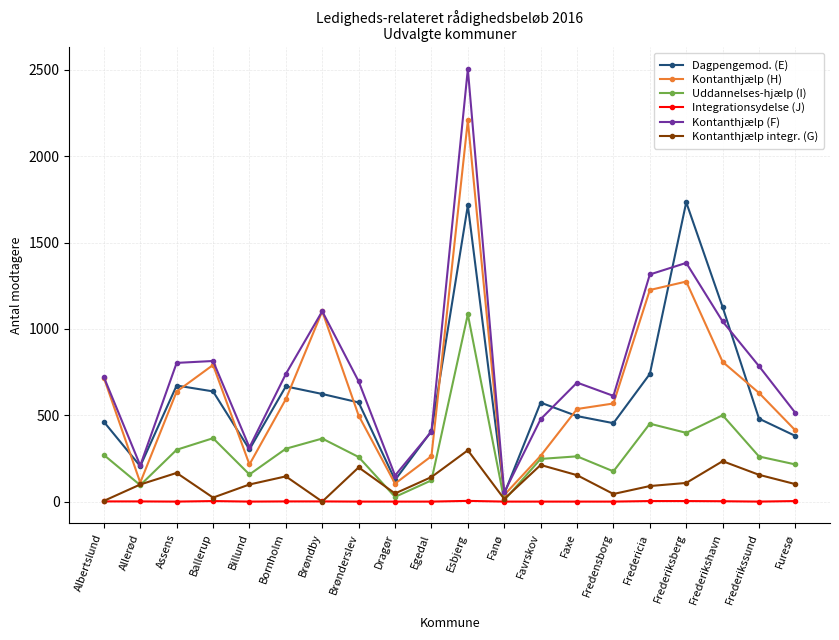

What is the label of the 14th point from the left?

Faxe